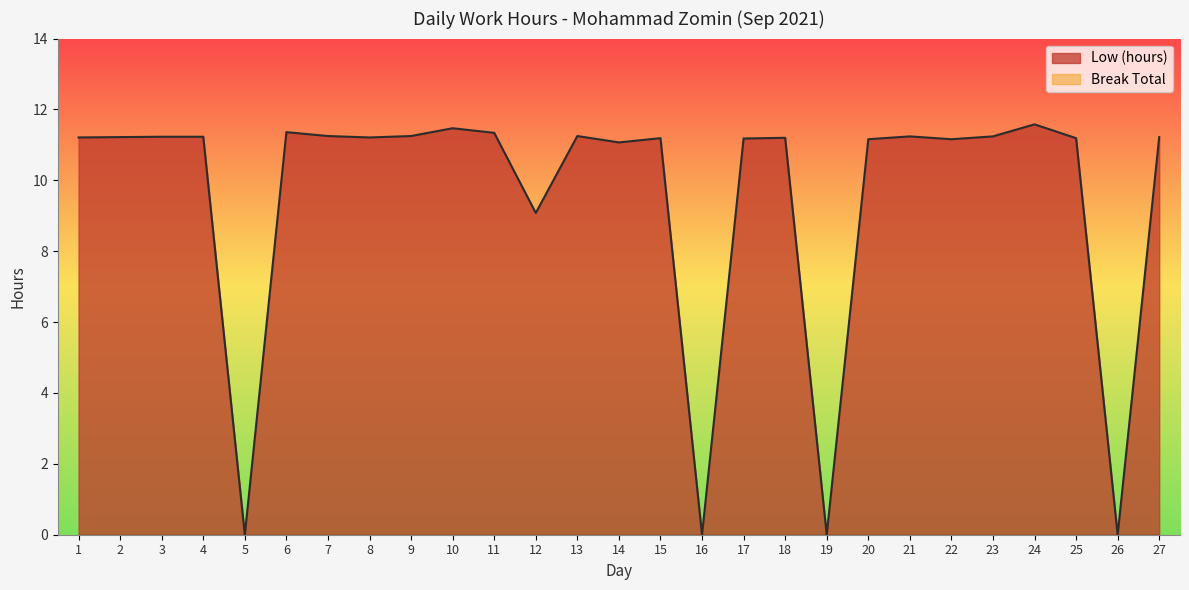

Which label corresponds to the smallest value in the chart?

5